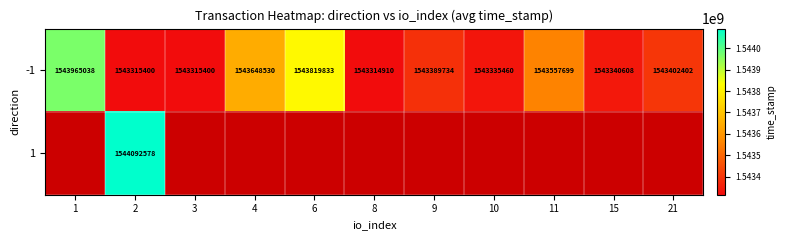

What is the minimum value shown in the chart?

1543314910.0